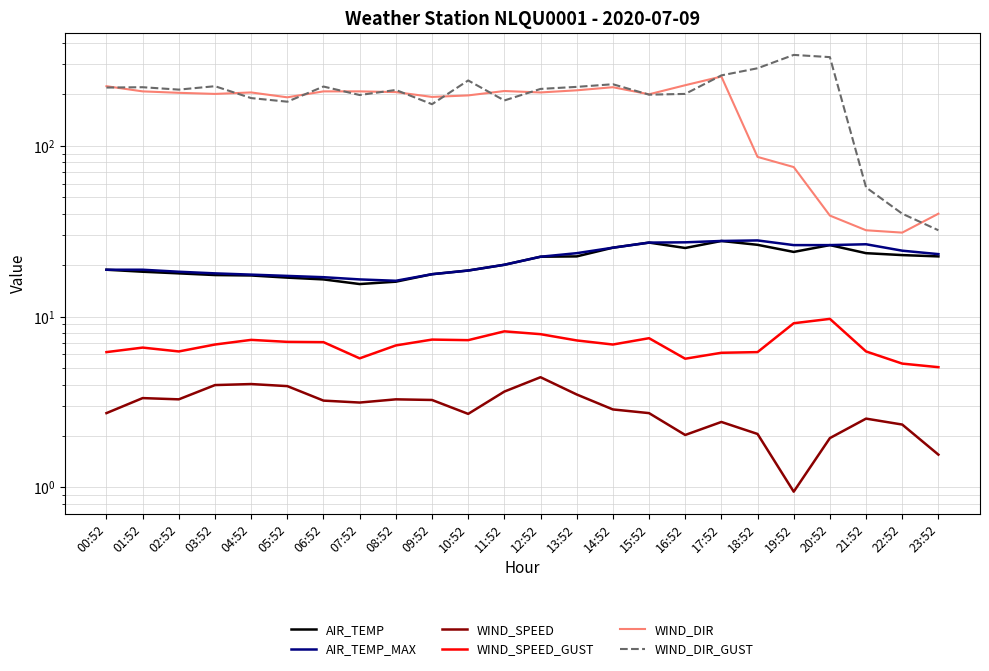

Which category has the highest value in the WIND_SPEED series?

12:52